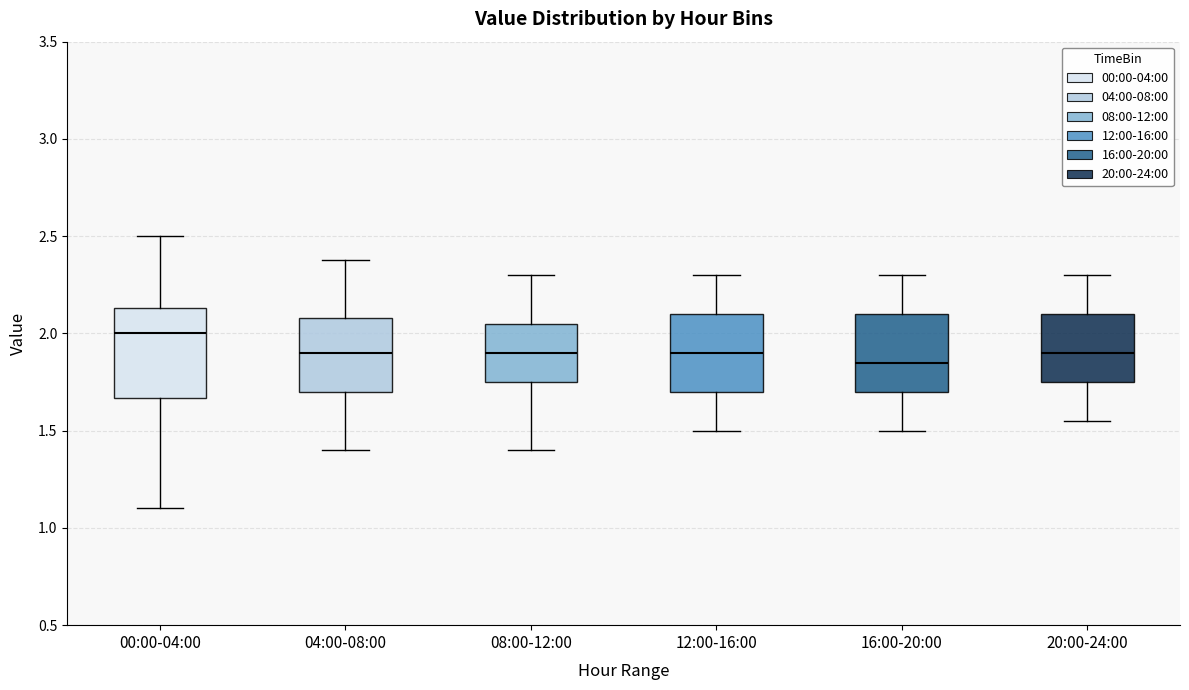

Which box is the tallest, from its lower edge to its upper edge?

00:00-04:00